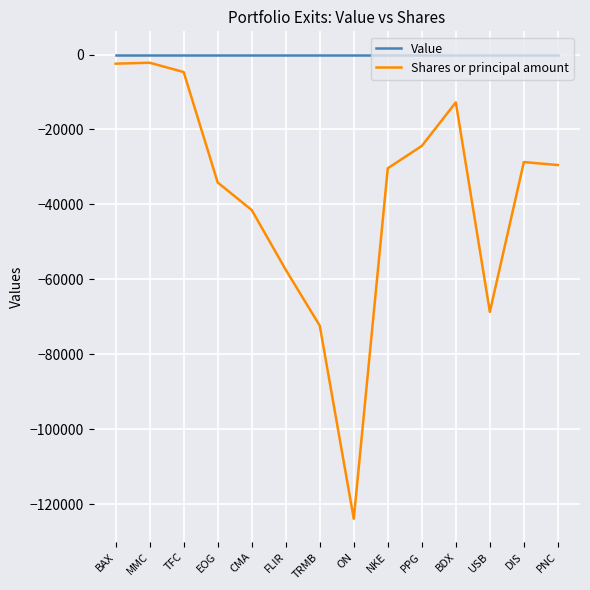

List the series in order of their overall mean, lowest first.

Shares or principal amount, Value